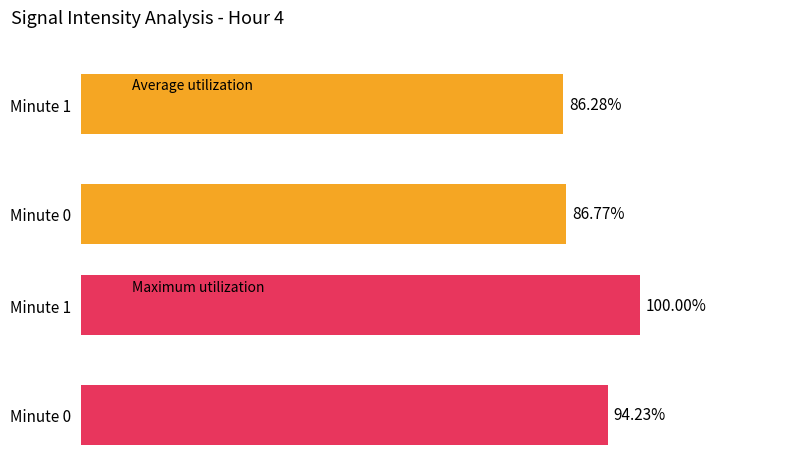

Rank the series by their maximum value, from lowest to highest.

Average utilization, Maximum utilization